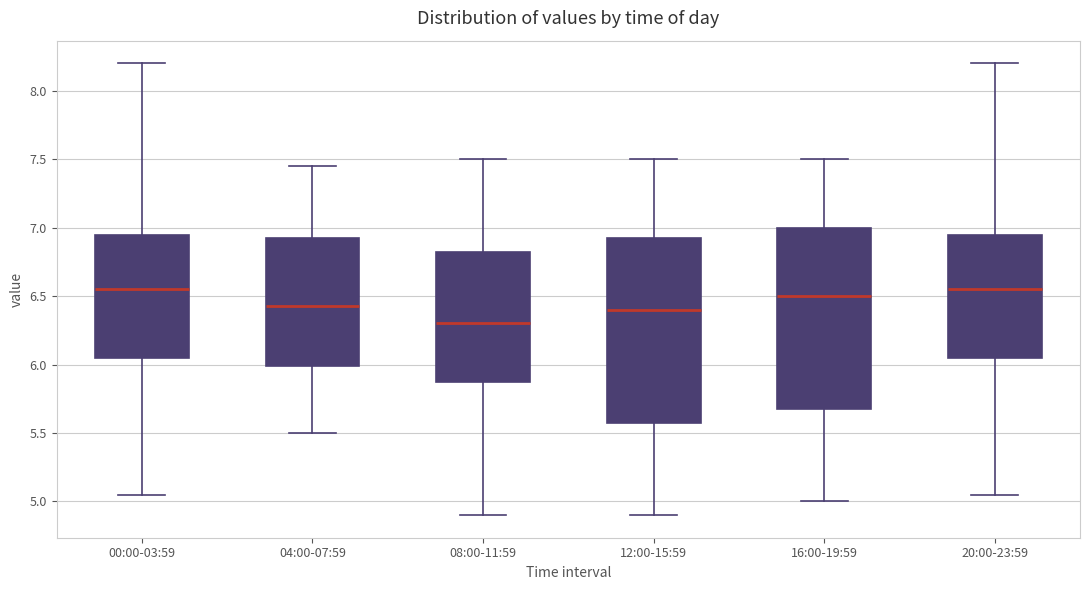

Which box's median line is the lowest?

08:00-11:59